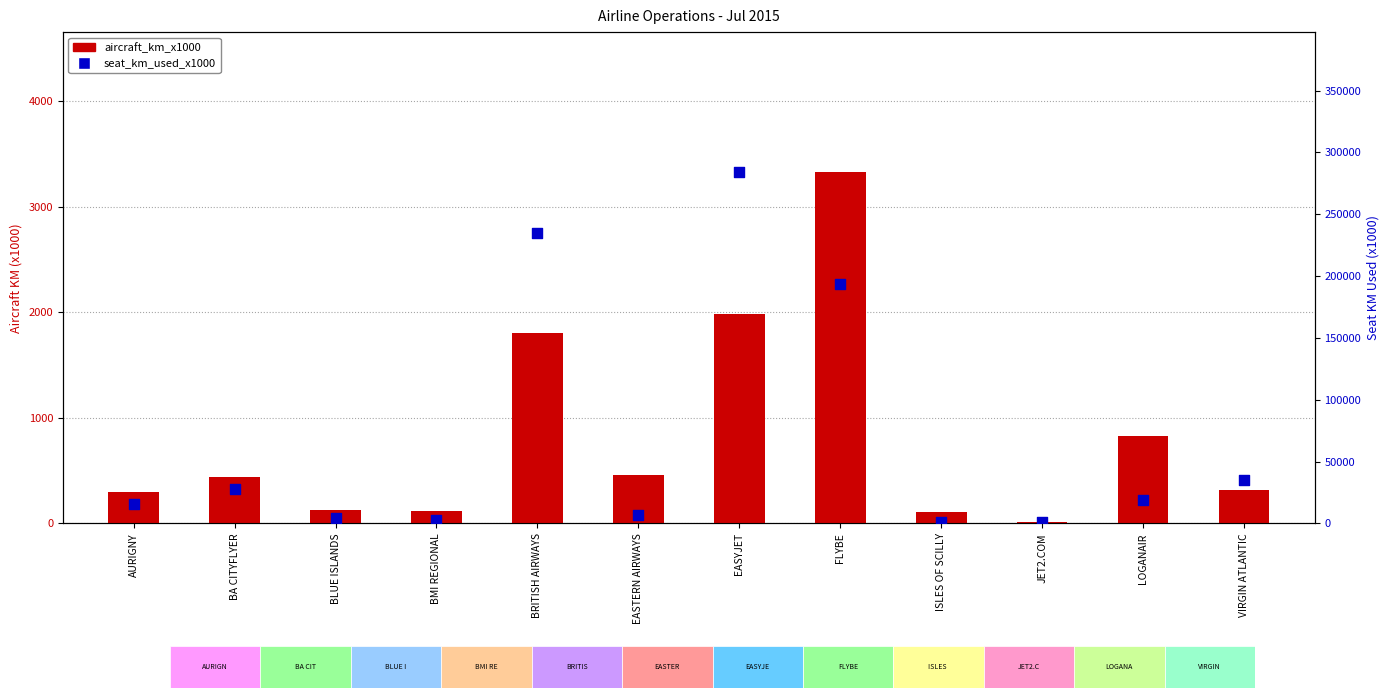

At which category is the sum across all series the highest?

EASYJET